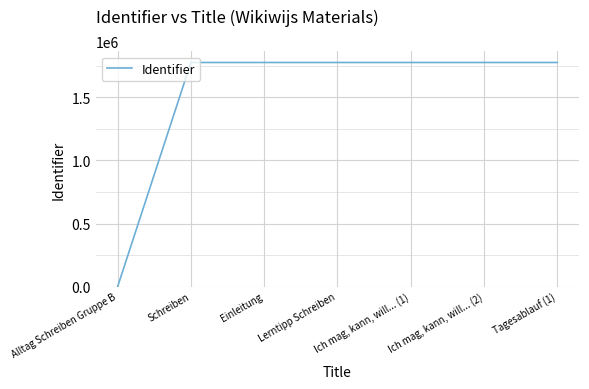

What position from the right is Alltag Schreiben Gruppe B?

7